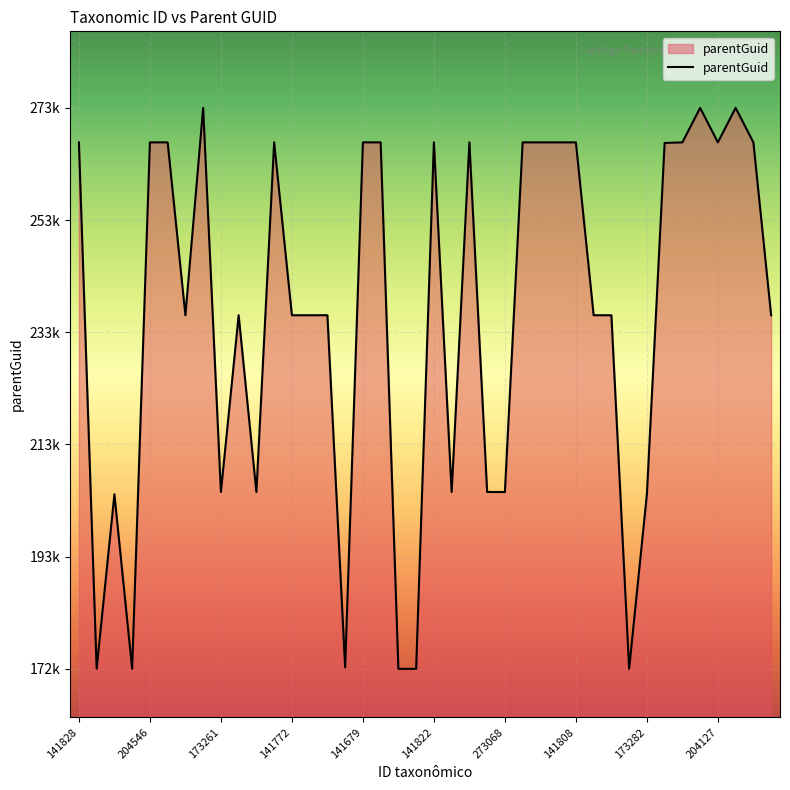

Which label corresponds to the largest value in the chart?

235992